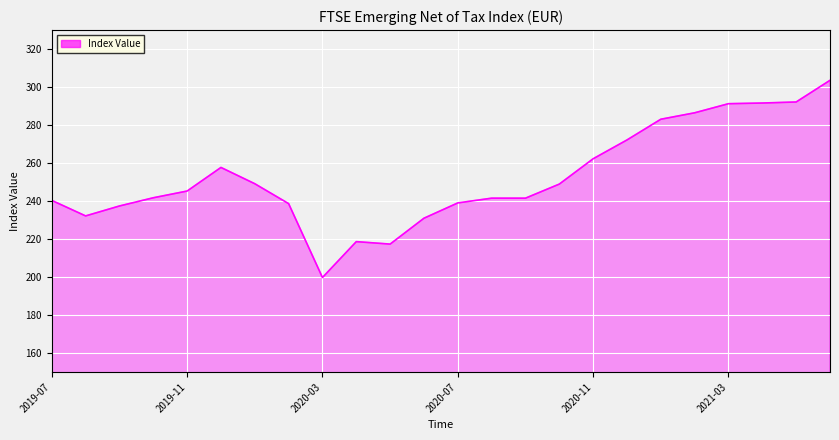

What is the difference between the maximum and minimum values?

103.8